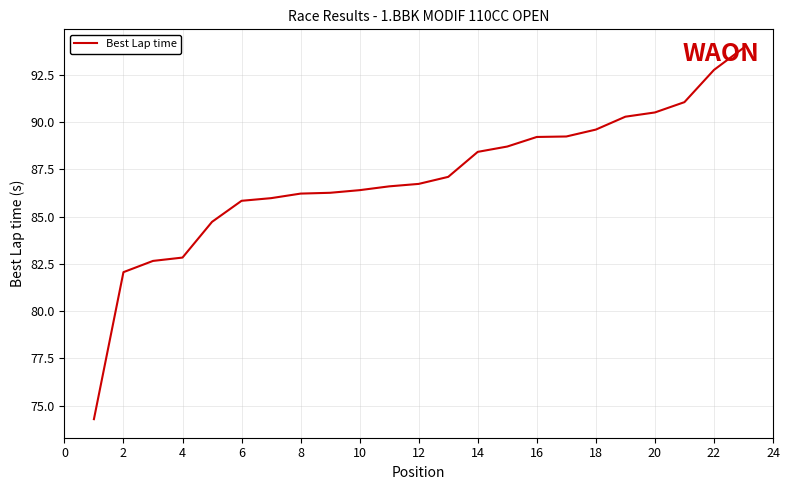

What is the average value?

87.0